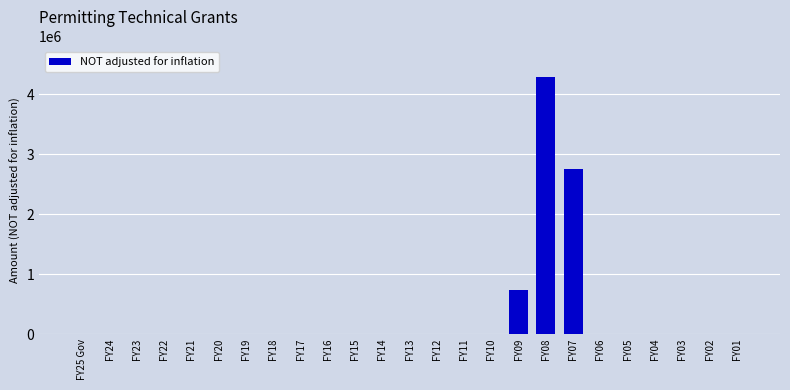

What is the sum of all values?

7792500